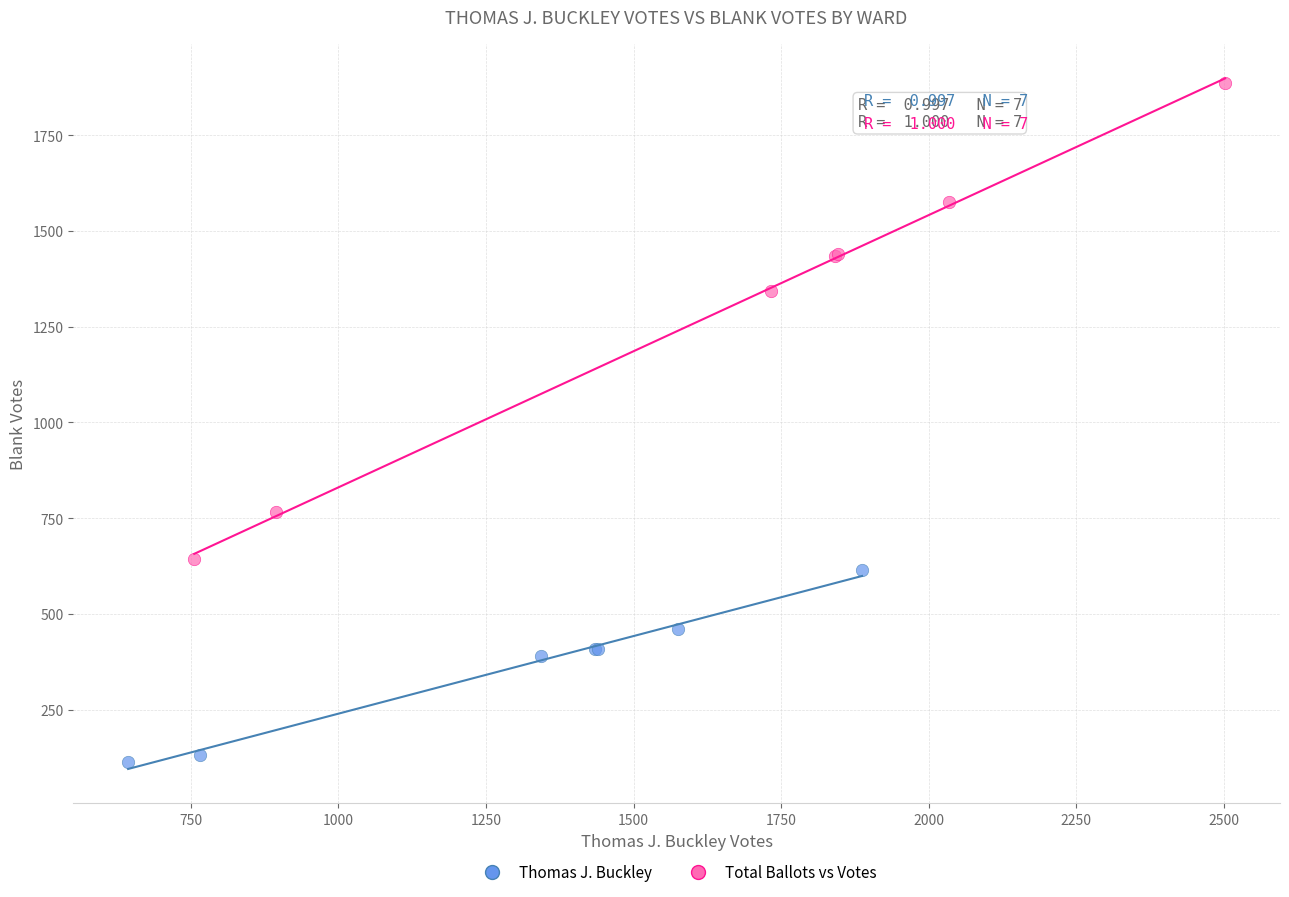

Which series reaches the minimum Y coordinate?

Thomas J. Buckley